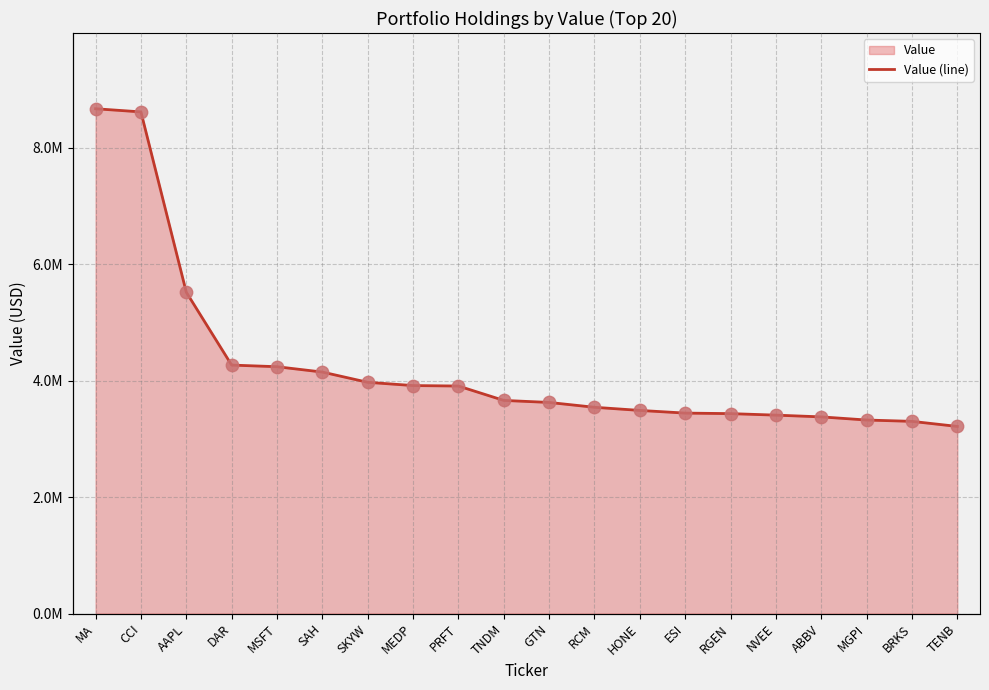

Approximately how many times larger is the value at MSFT compared to CCI?

0.5